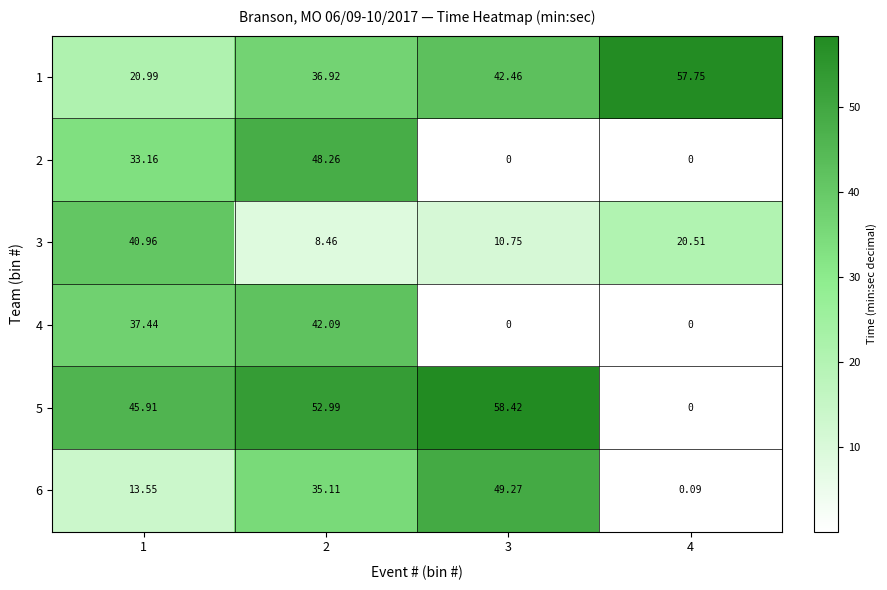

At which category is the sum across all series the highest?

2